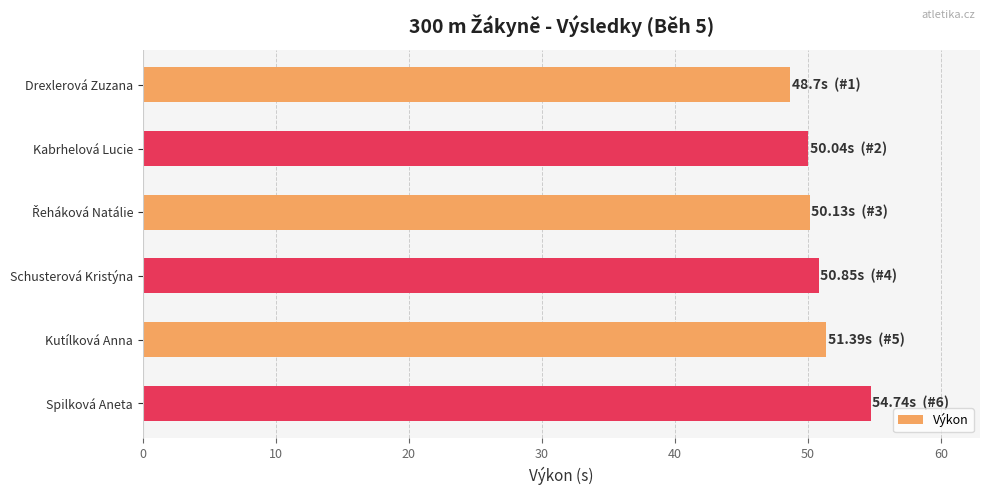

Are the bars horizontal?

Yes